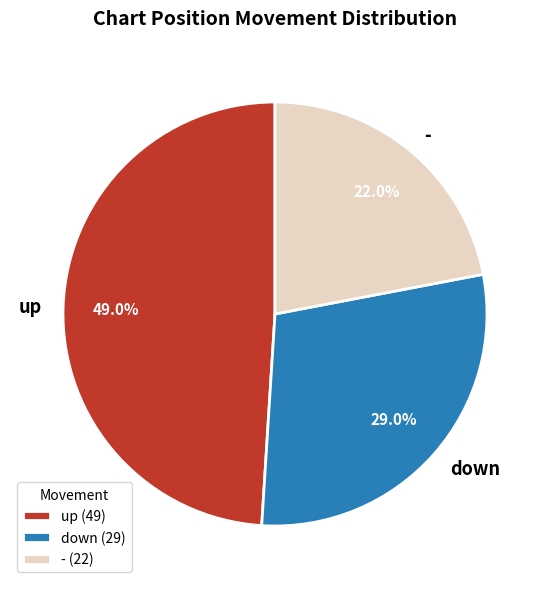

What is the total percentage of - and up?

71.0%